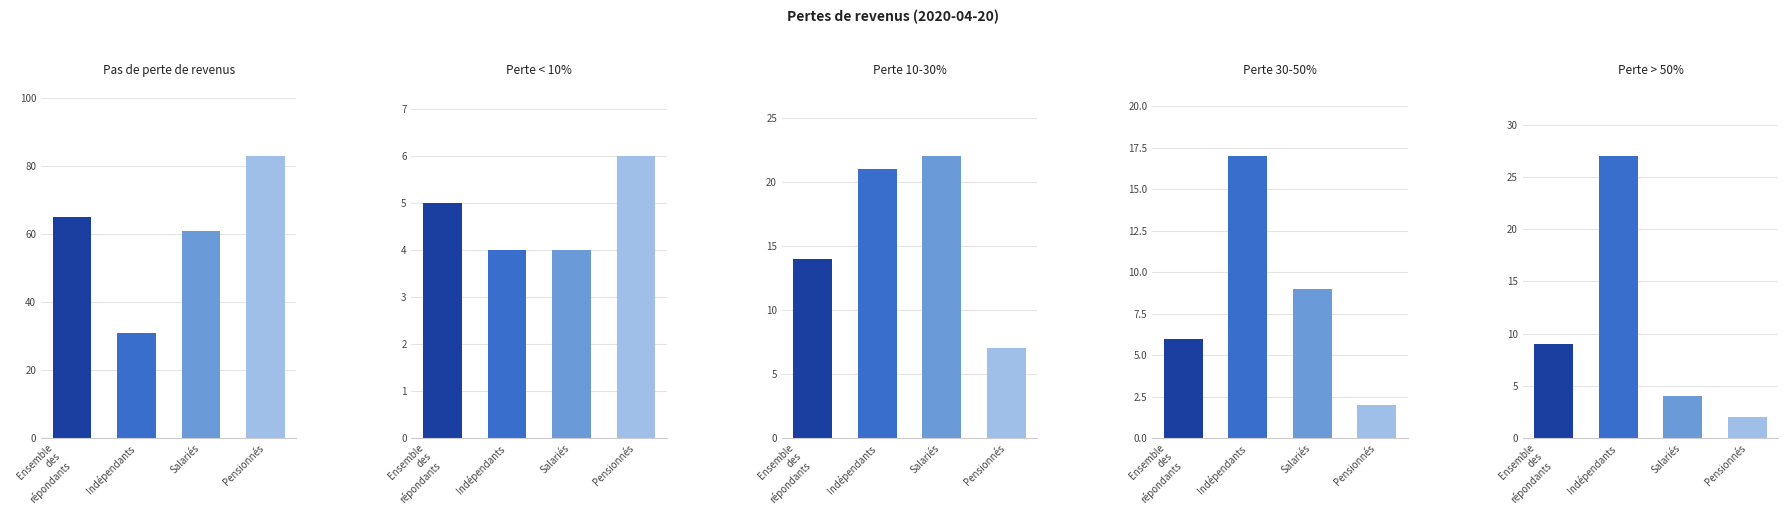

What position from the right is Perte < 10%?

4